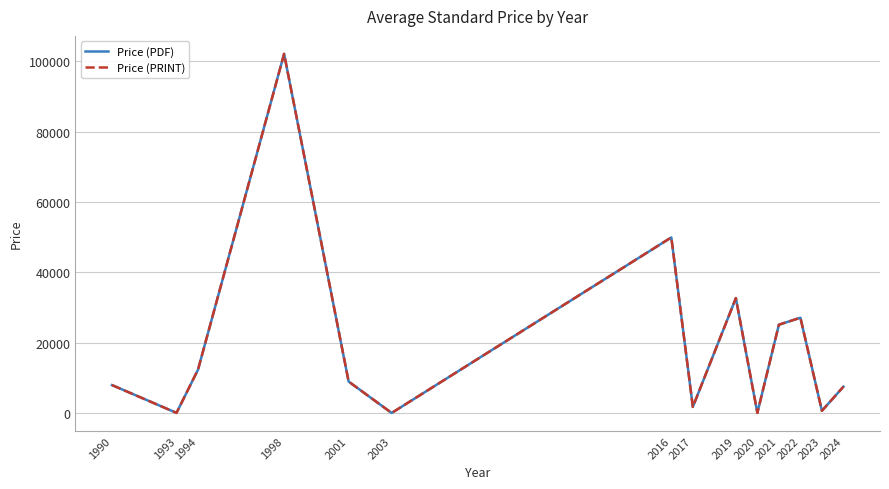

Does the chart have visible grid lines?

Yes